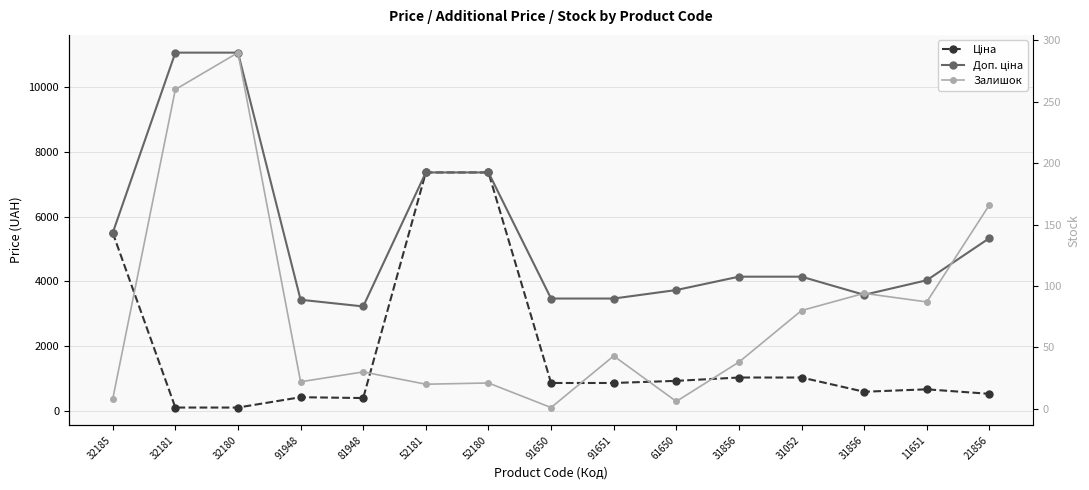

How many values in the Доп. ціна series are below 4145?

7